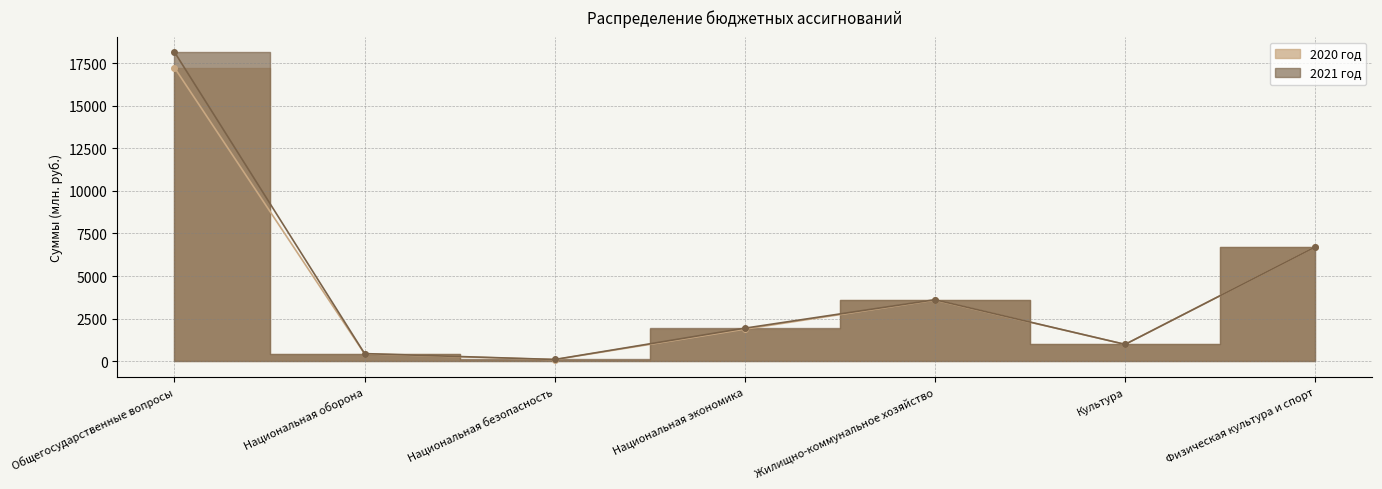

What are all the series names shown in the legend?

2020 год, 2021 год